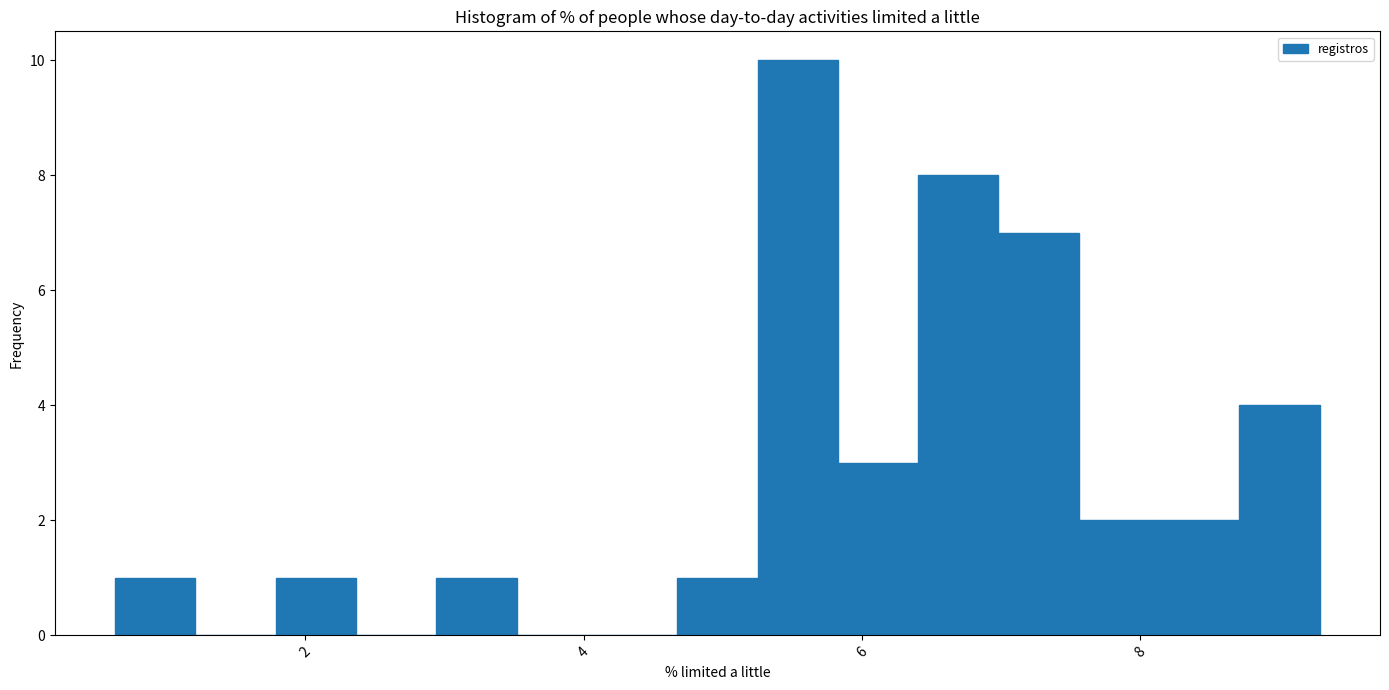

Around what value on the x-axis is the tallest bar? Give the approximate position of its centre, as read against the axis.

5.6